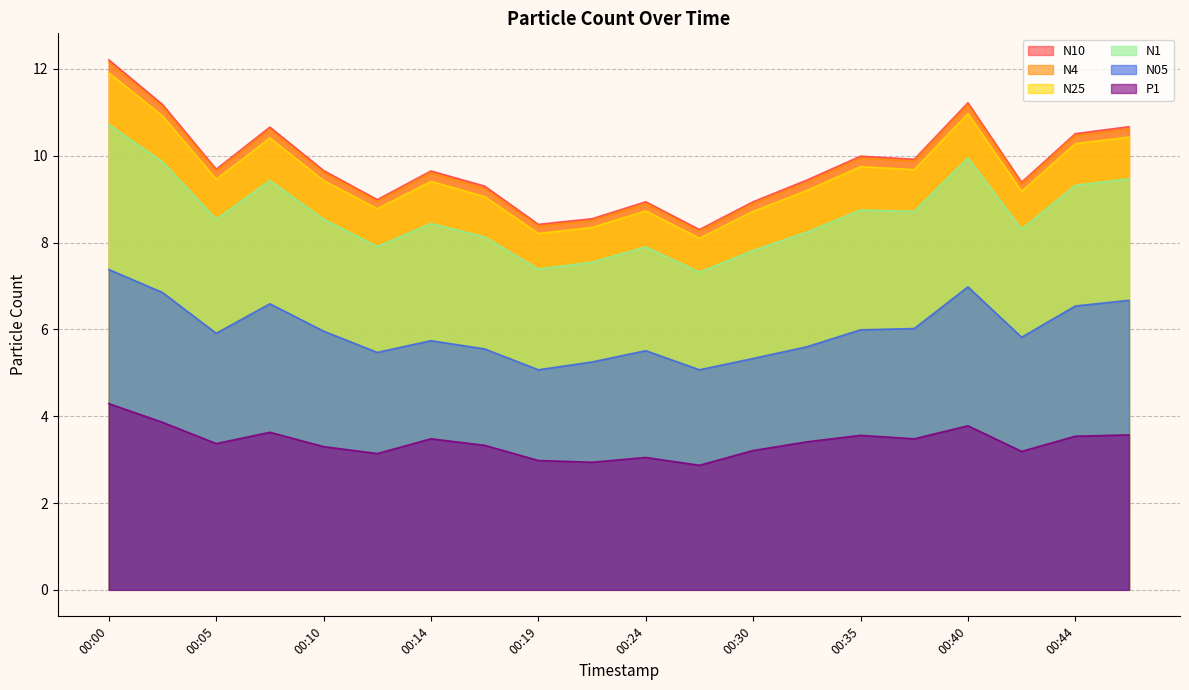

Which series has the widest spread of values?

N10